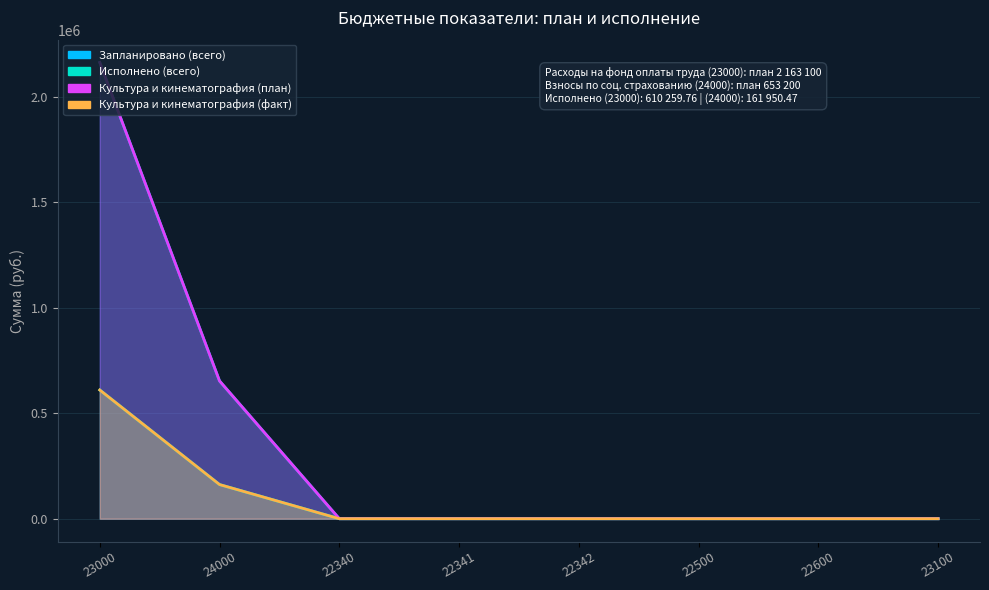

The Культура и кинематография (факт) series shows 610259.8 at 23000. True or false?

True